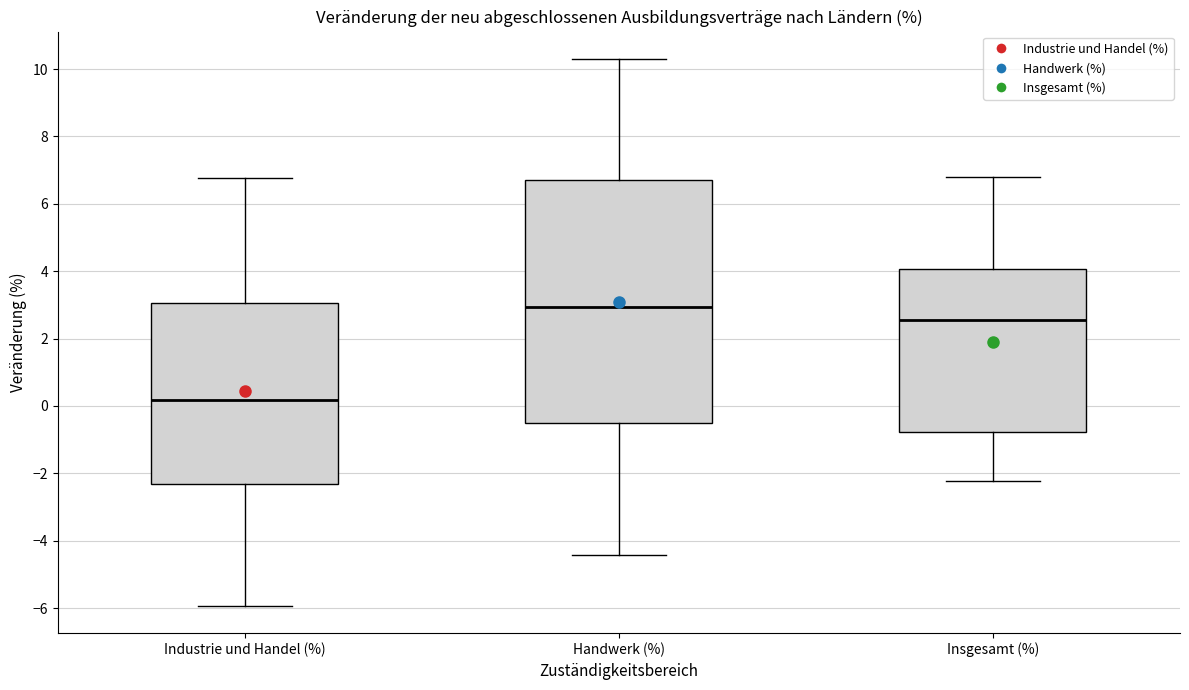

Which box has the highest median line?

Handwerk (%)